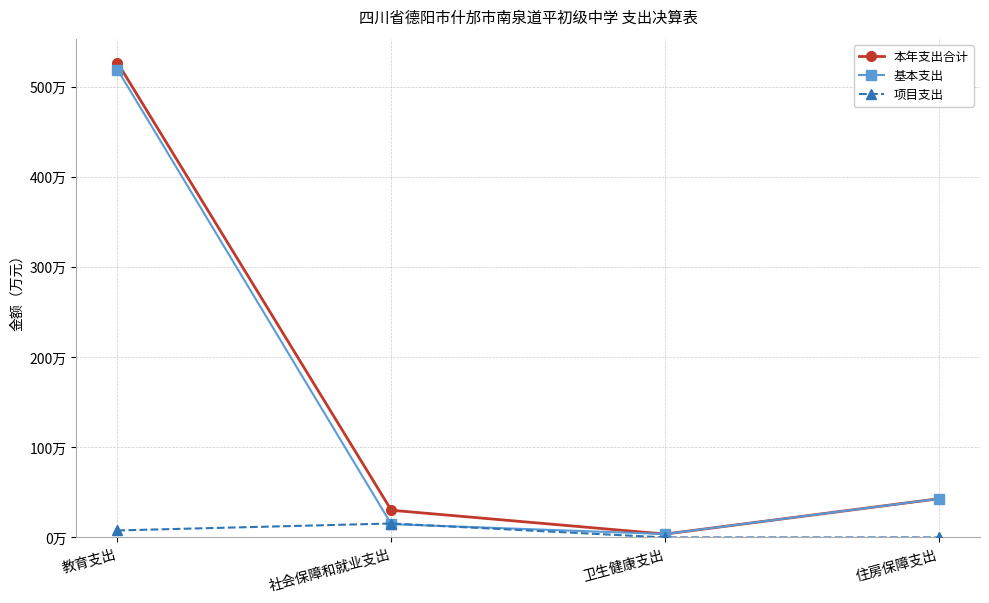

True or false: 项目支出 has a value of 23.8 at 社会保障和就业支出.

False